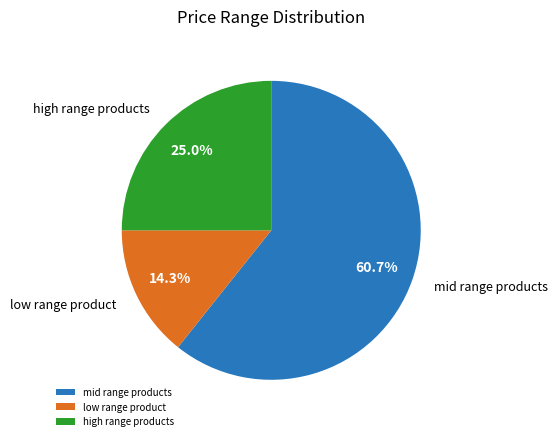

Which category has the biggest portion of the pie?

mid range products